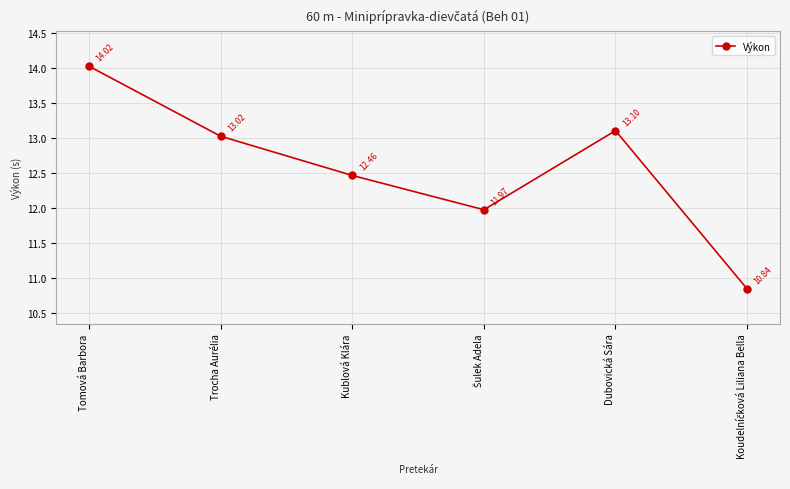

At which label does the data first exceed 13?

Tomová Barbora